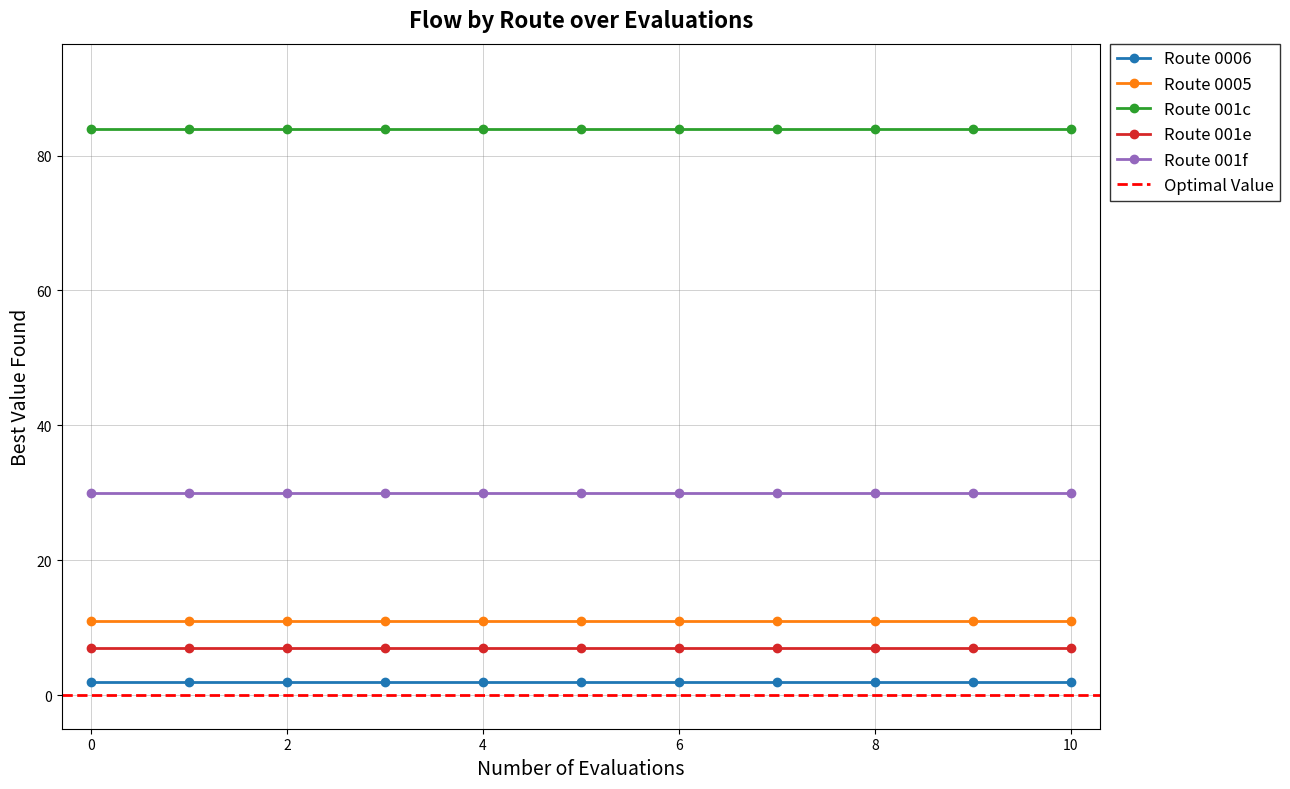

Rank the series by their maximum value, from highest to lowest.

Route 001c, Route 001f, Route 0005, Route 001e, Route 0006